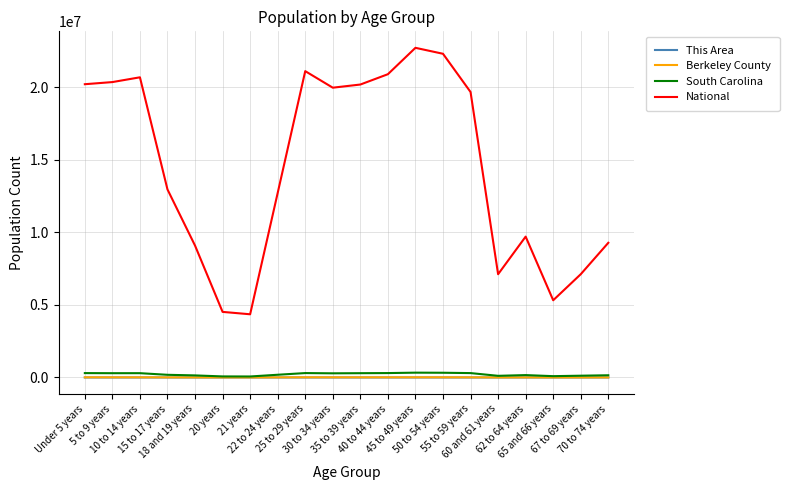

True or false: This Area and National cross at least once.

False